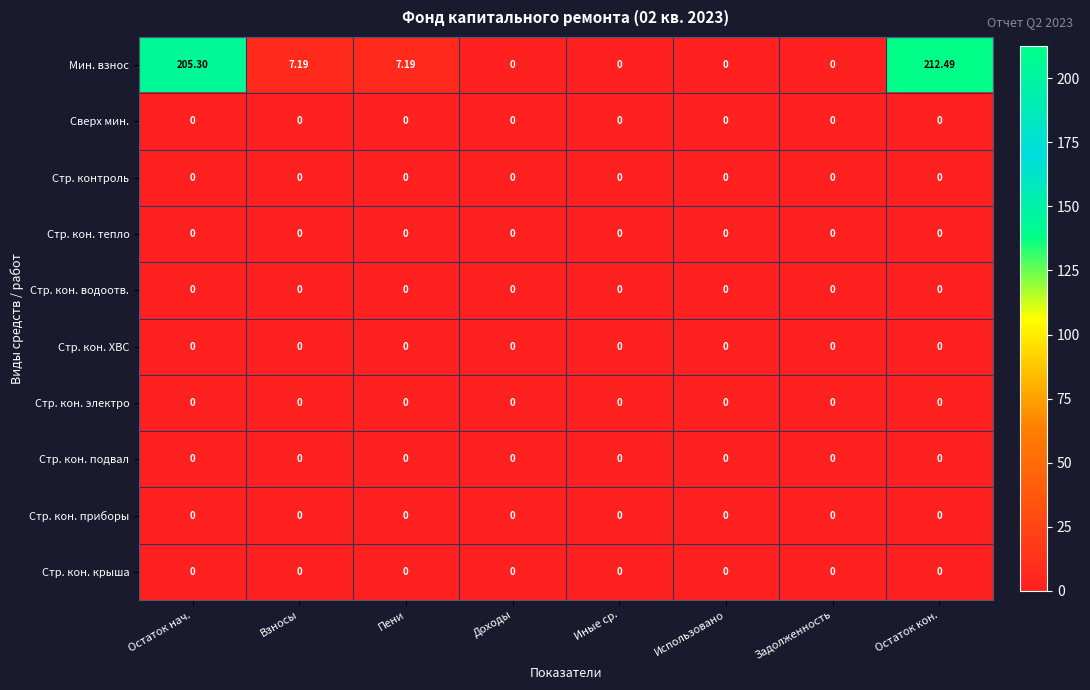

Is the value of Мин. взнос at Взносы greater than the value of Стр. кон. электро at Пени?

Yes